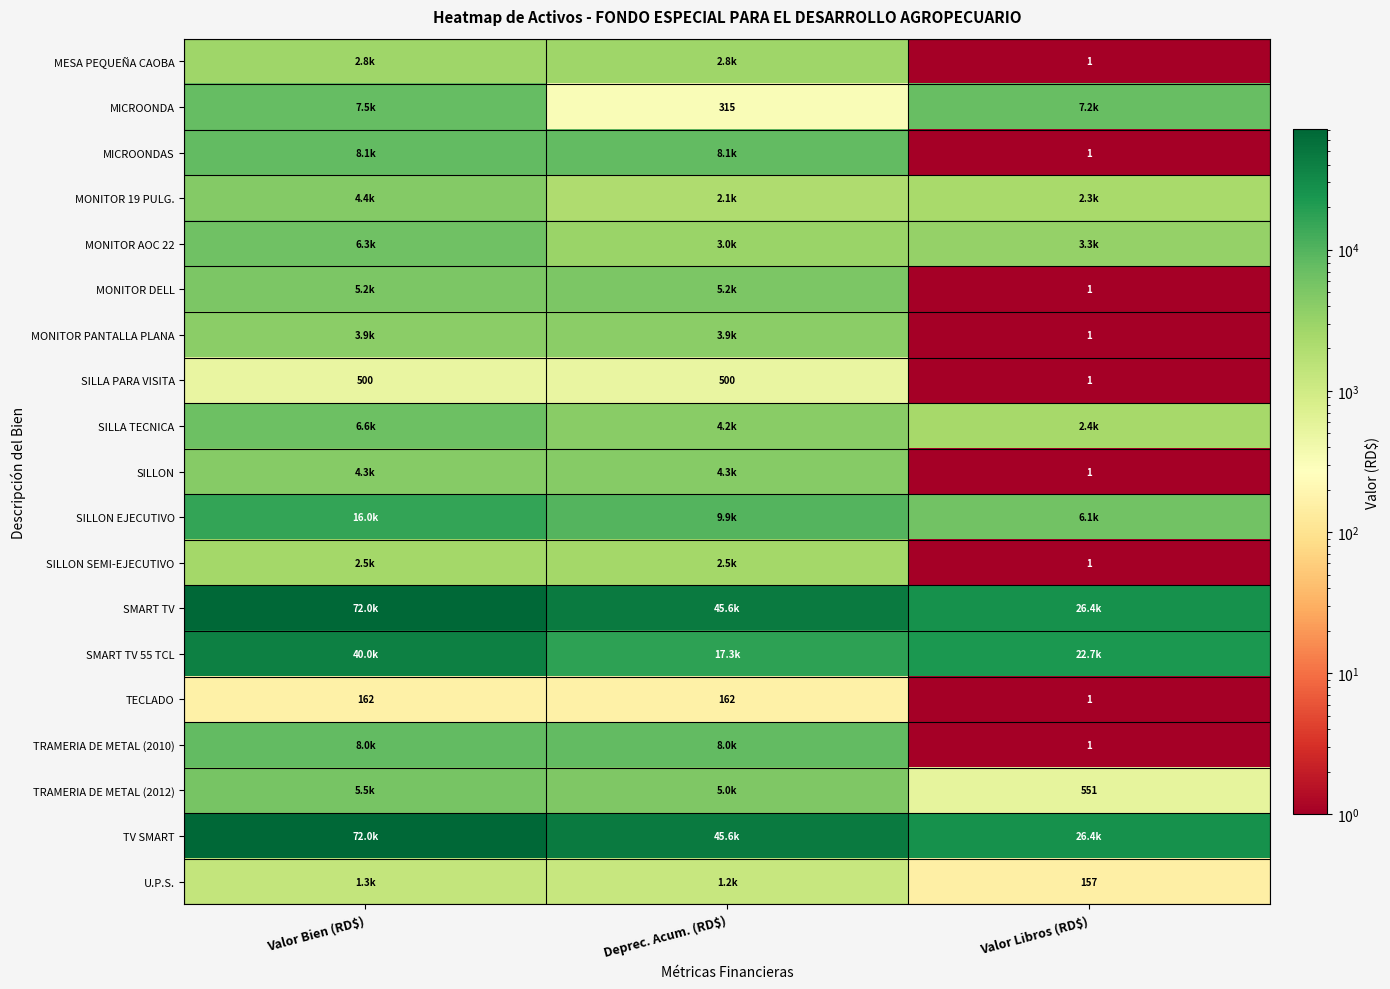

What is the difference between the maximum and minimum values in the MONITOR DELL series?

5162.7